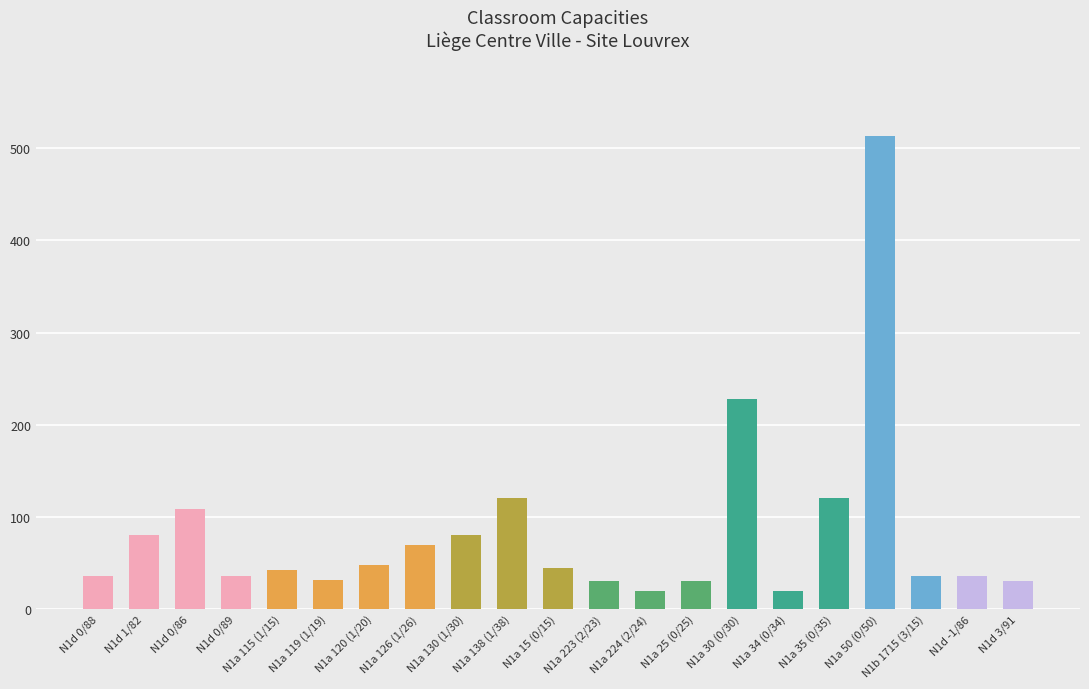

What is the label of the 13th bar from the left?

N1a 224 (2/24)